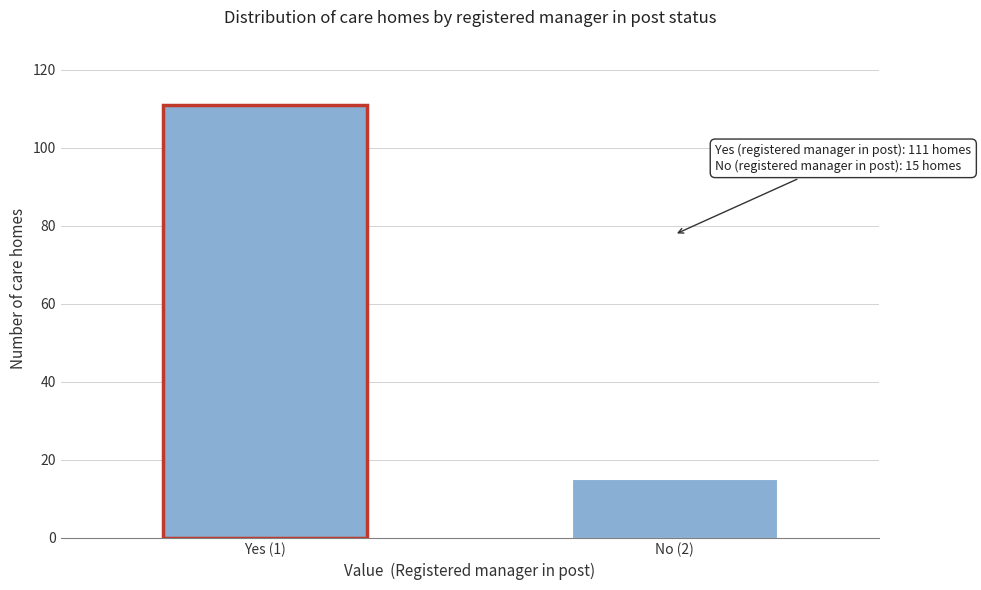

Reading left to right, list all the values displayed in this chart.

111	15